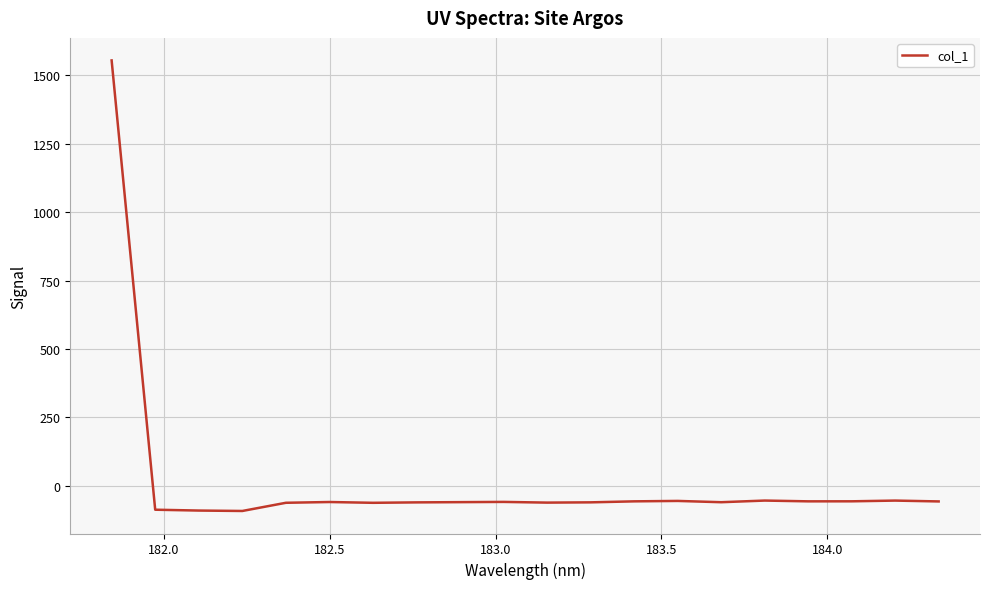

What is the difference between the maximum and minimum values?

1645.3